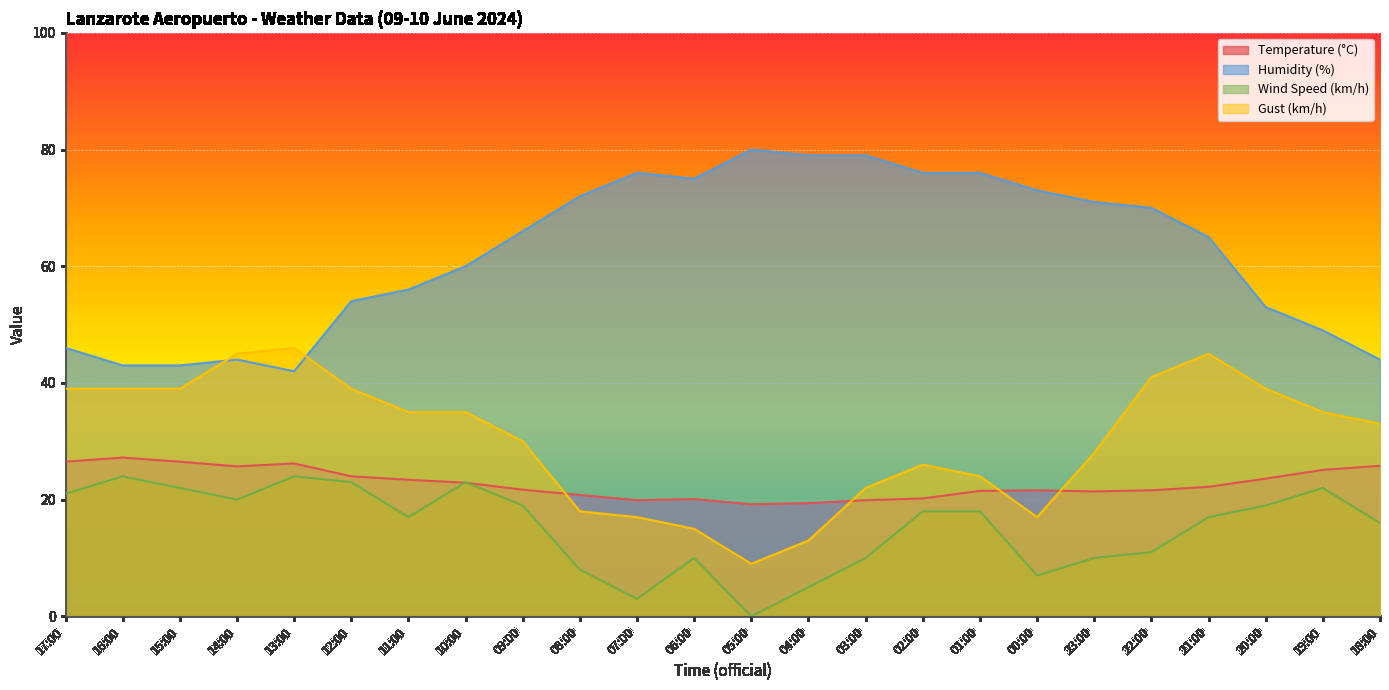

At which category is the sum across all series the highest?

21:00